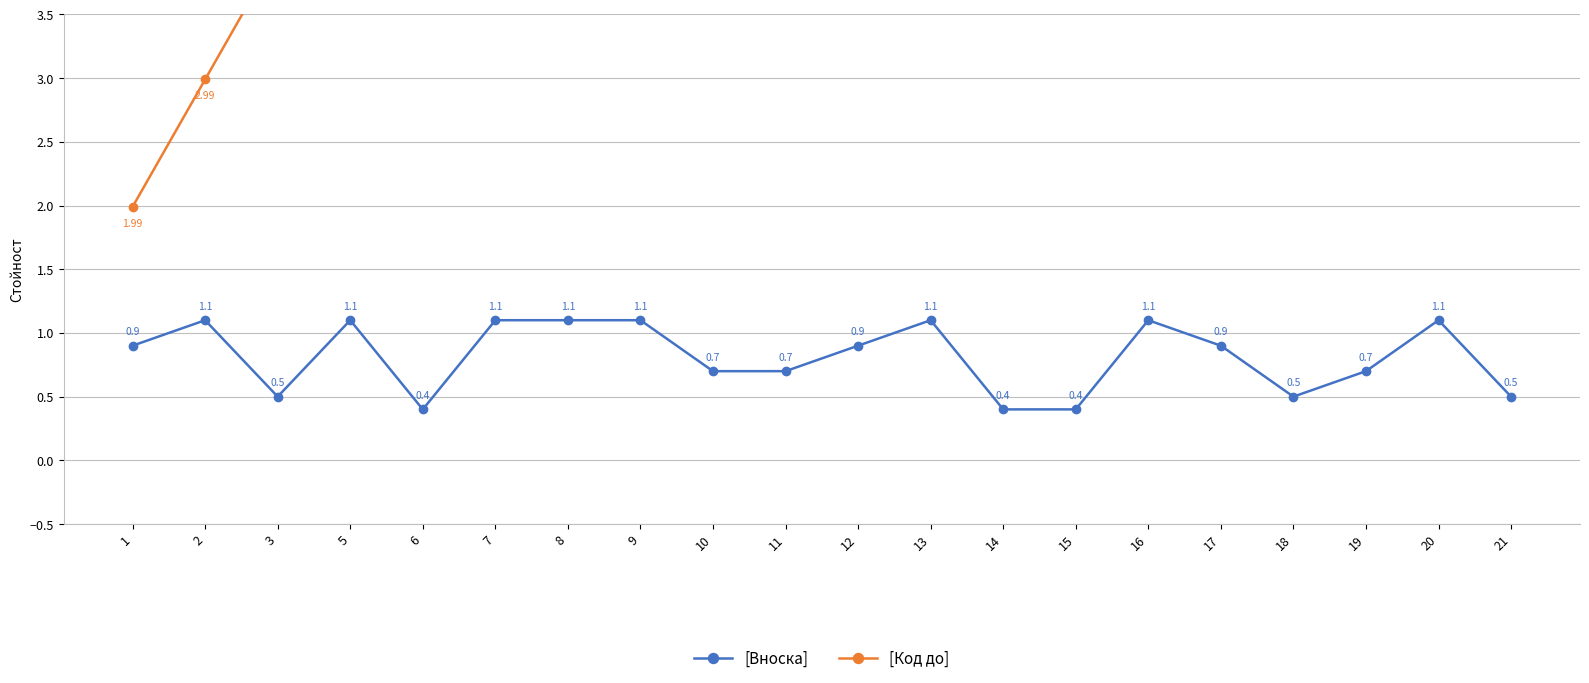

What are all the series names shown in the legend?

[Вноска], [Код до]